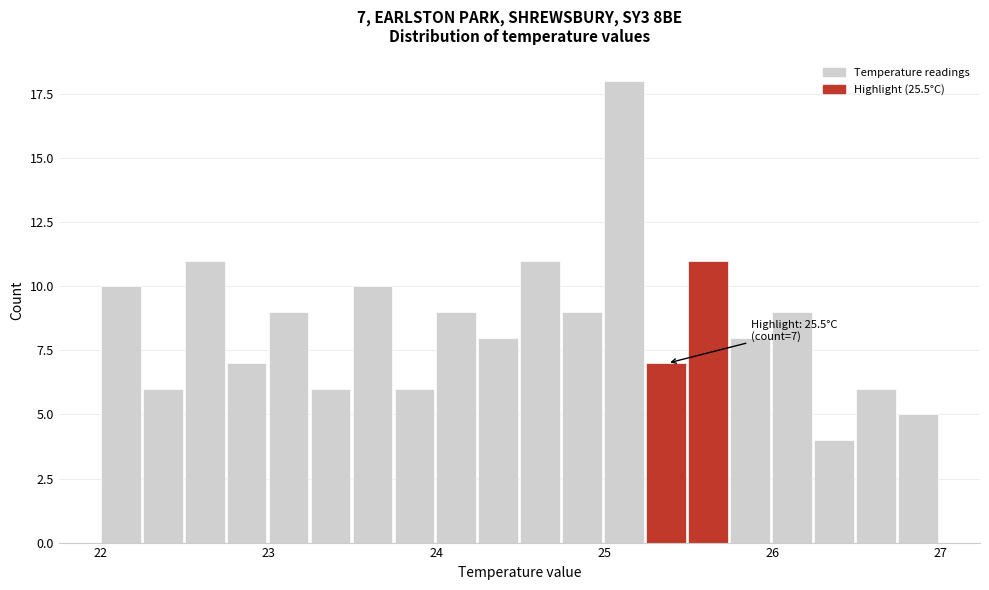

Read against the x-axis, roughly where is the centre of the tallest bar?

25.1